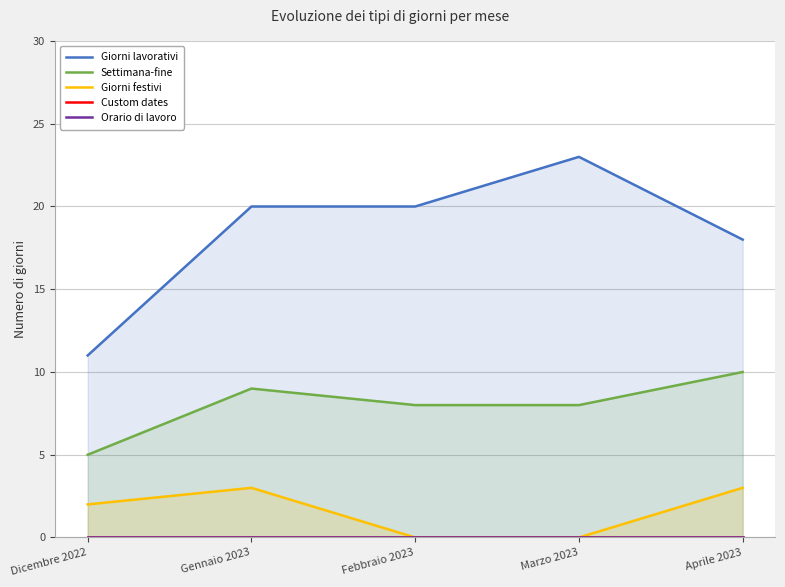

How many lines are shown in the chart?

5